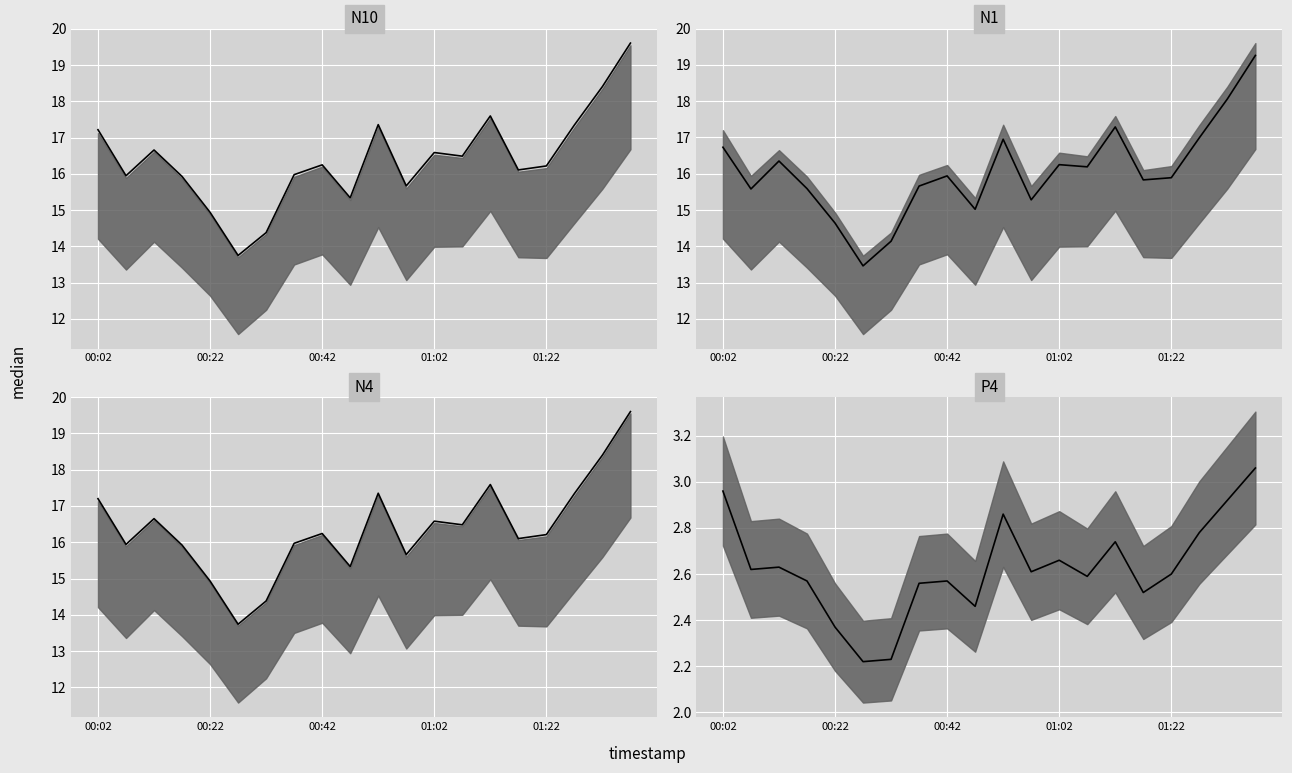

True or false: N1 median has a value of 17.0 at 17.

True